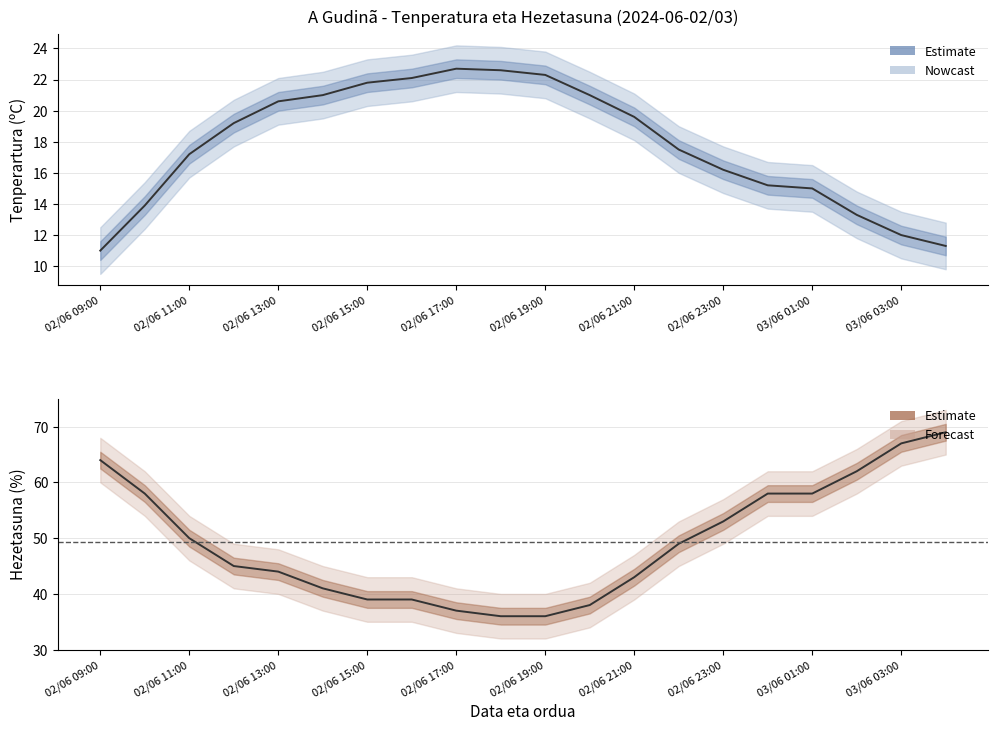

True or false: Tenperartura (ºC) and Hezetasuna (%) intersect in this chart.

False